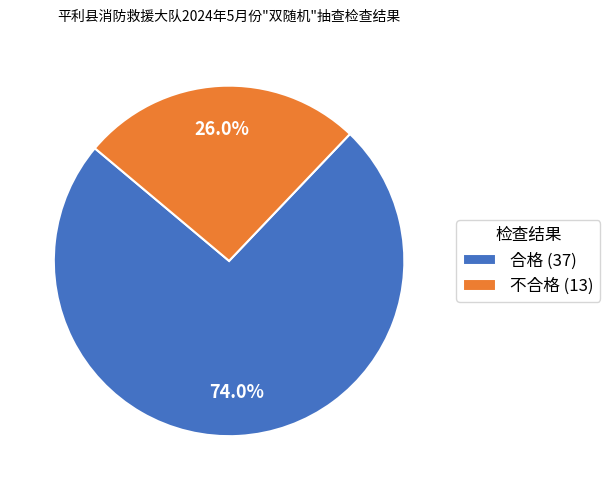

Does 合格 account for over 50% of the chart?

Yes